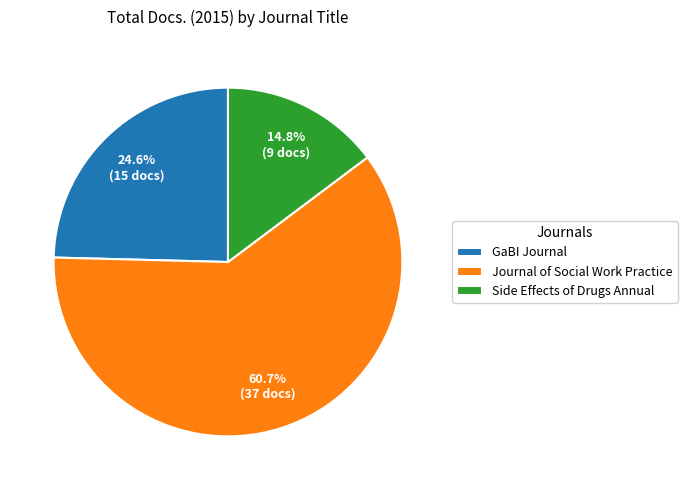

Between GaBI Journal and Side Effects of Drugs Annual, which is larger?

GaBI Journal